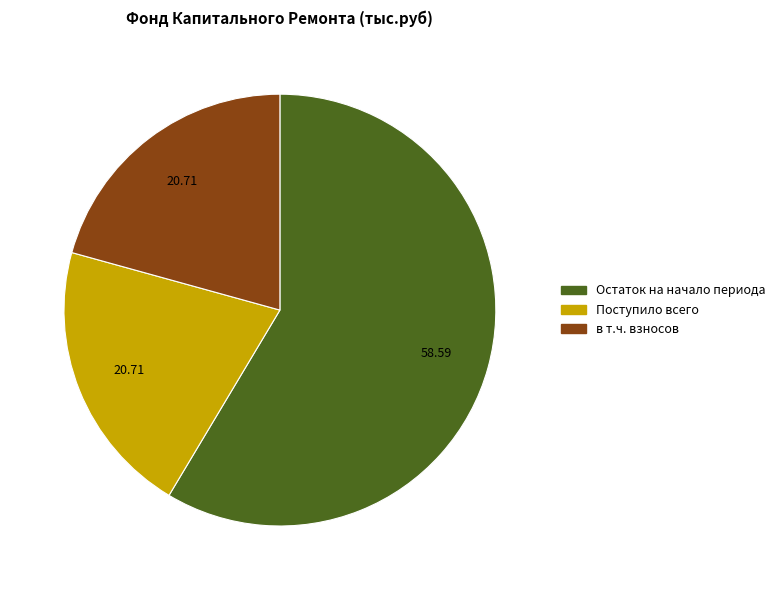

How many slices are in this pie chart?

3